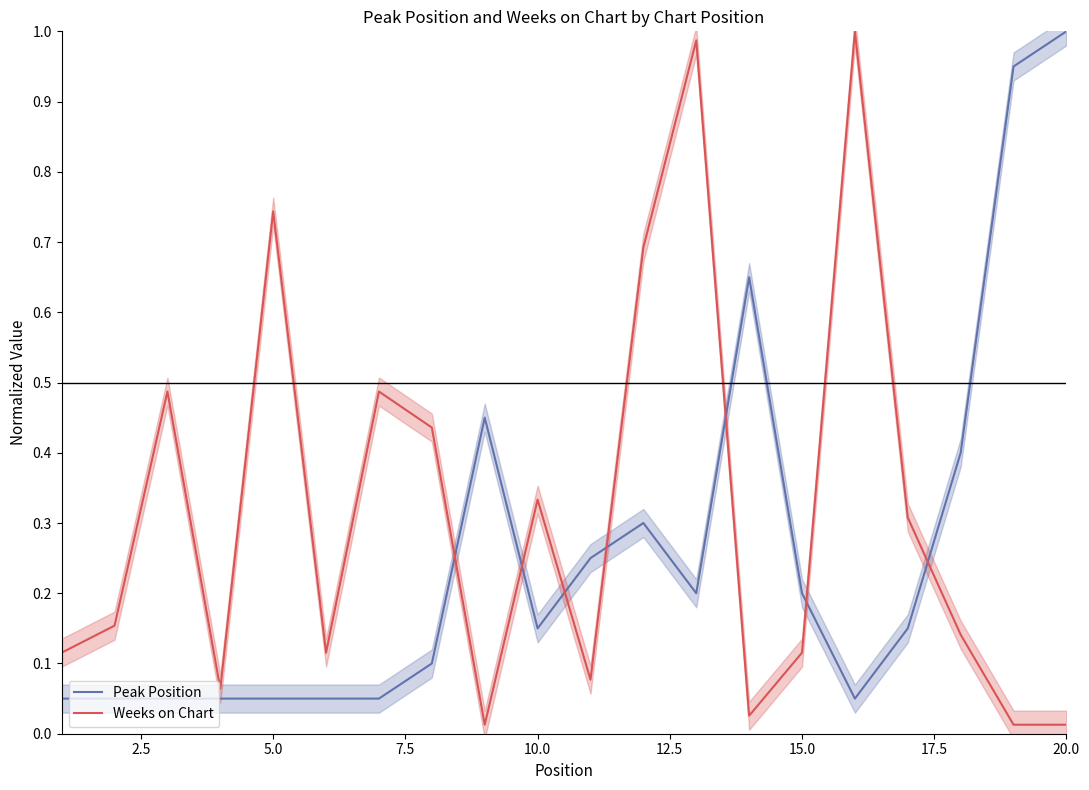

How many lines are shown in the chart?

2